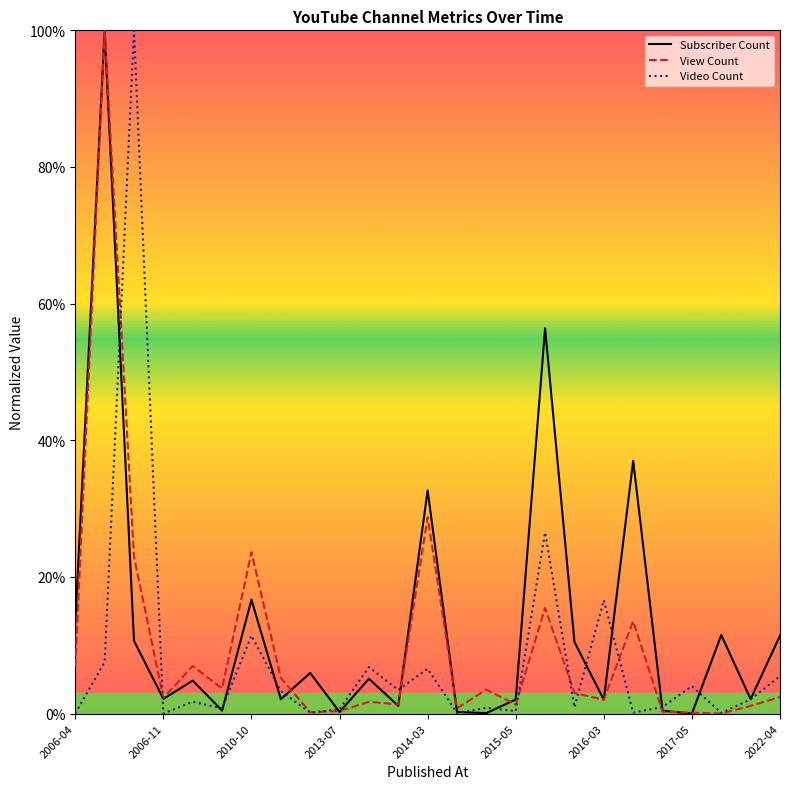

What is the highest value of the Subscriber Count series?

100.0